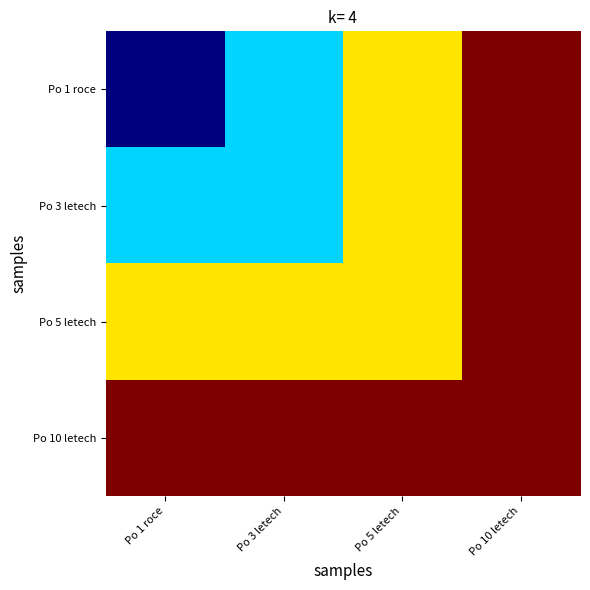

Which series has the largest total across all categories?

Po 10 letech